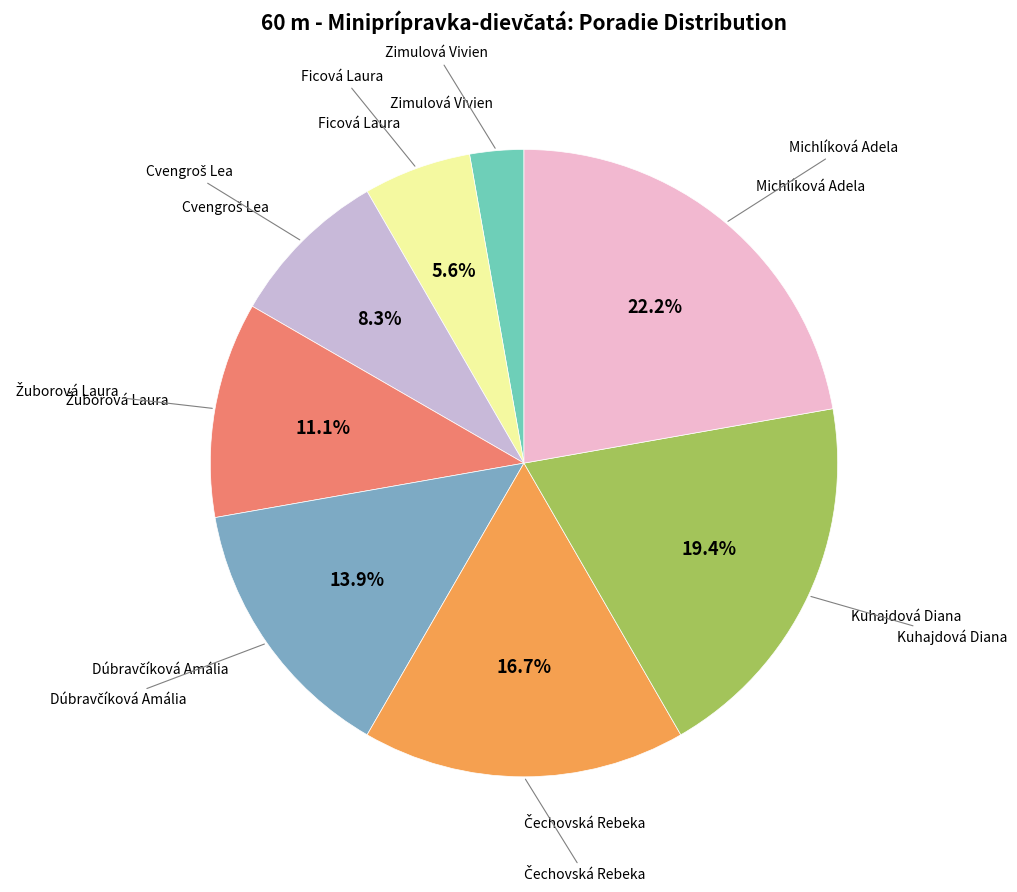

True or false: Kuhajdová Diana accounts for 31% of the total.

False